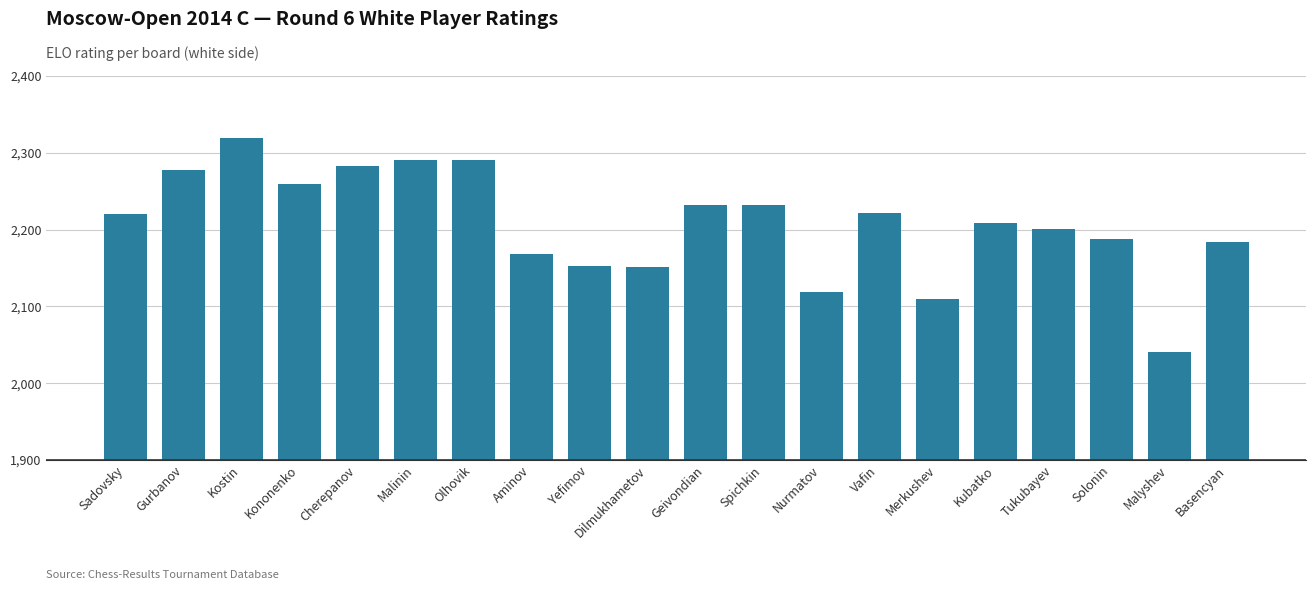

How many bars are there in total?

20